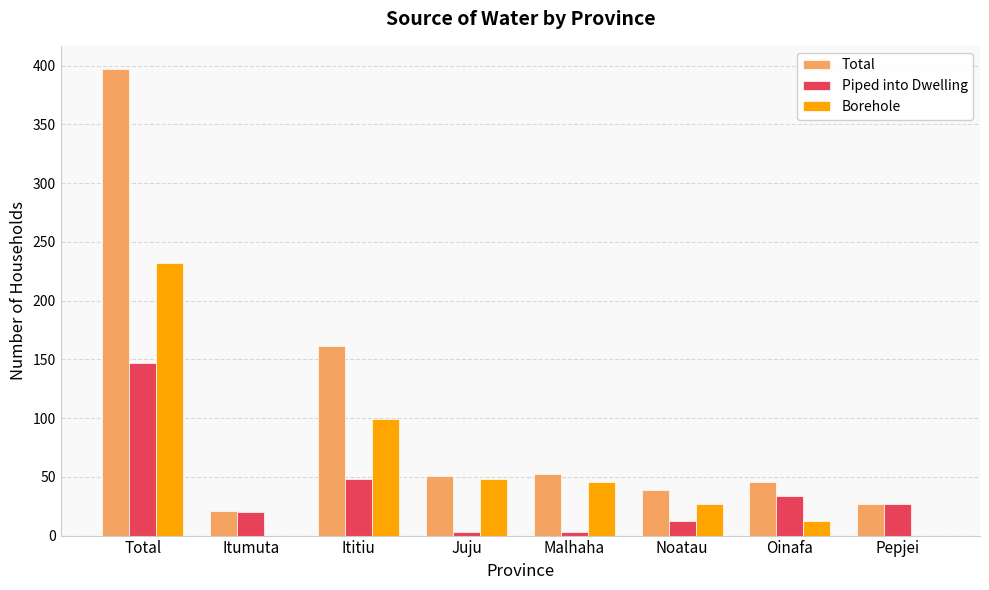

At which category is the sum across all series the highest?

Total